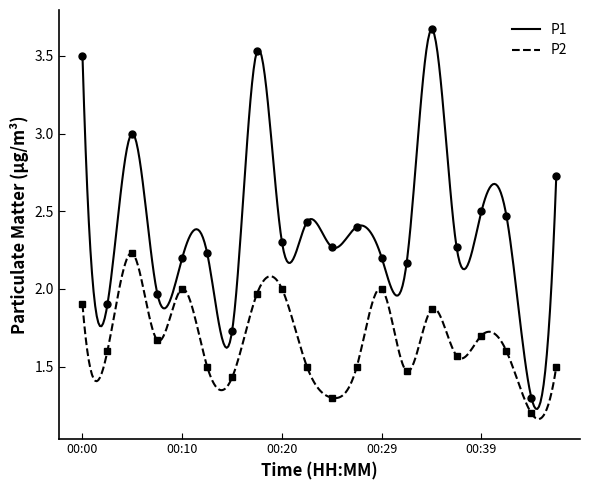

What is the value of the P2 point at the 5th from the left?

2.0